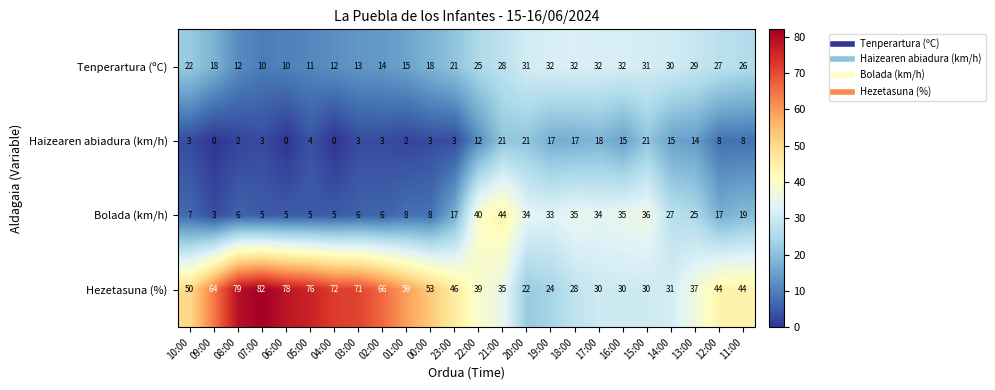

At which label is Tenperartura (ºC) closest to 21?

23:00